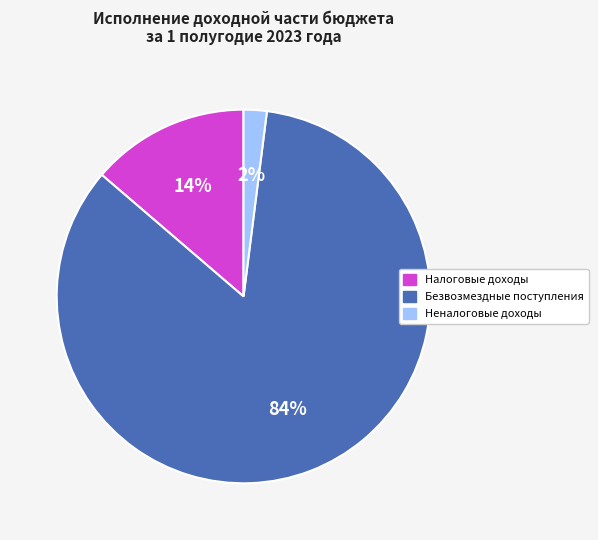

Which slice represents more than half of the pie?

Безвозмездные поступления